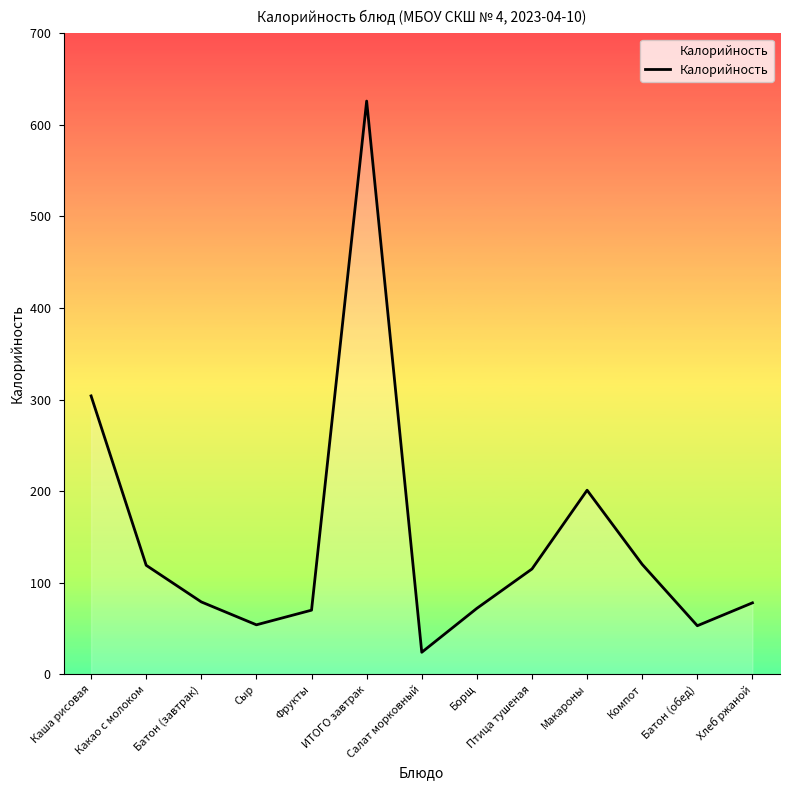

Which has a higher value, Компот or Хлеб ржаной?

Компот